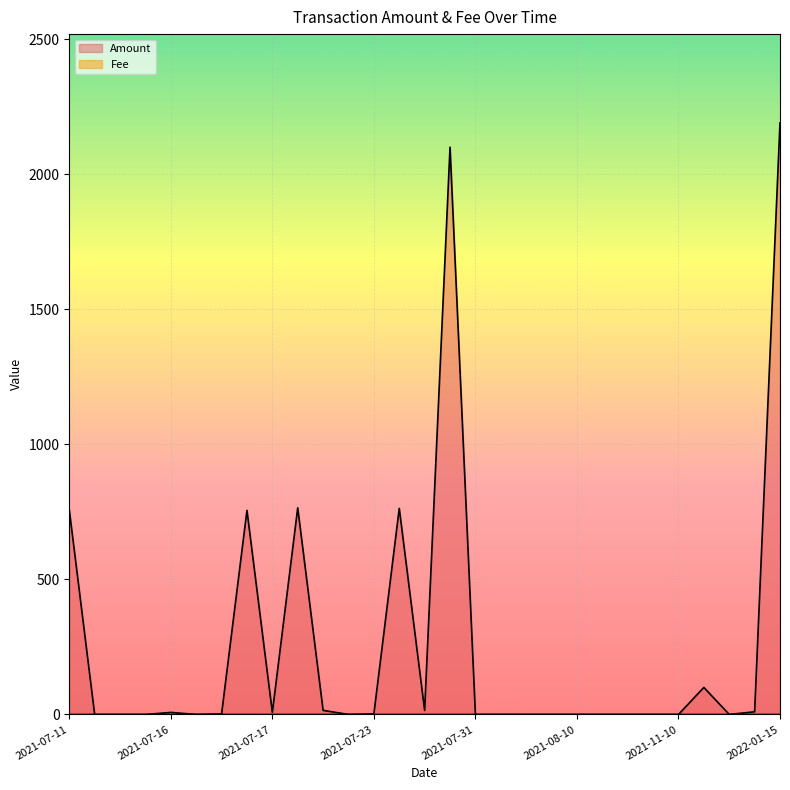

How many lines are shown in the chart?

2